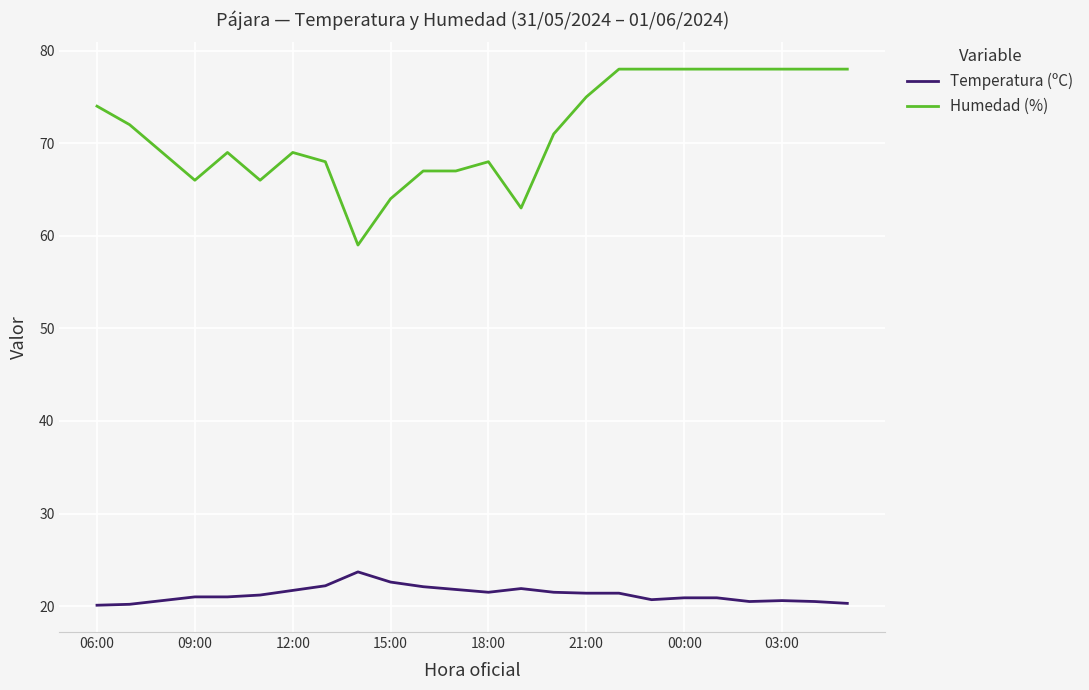

What is the difference between the maximum and second lowest values in the Humedad (%) series?

15.0